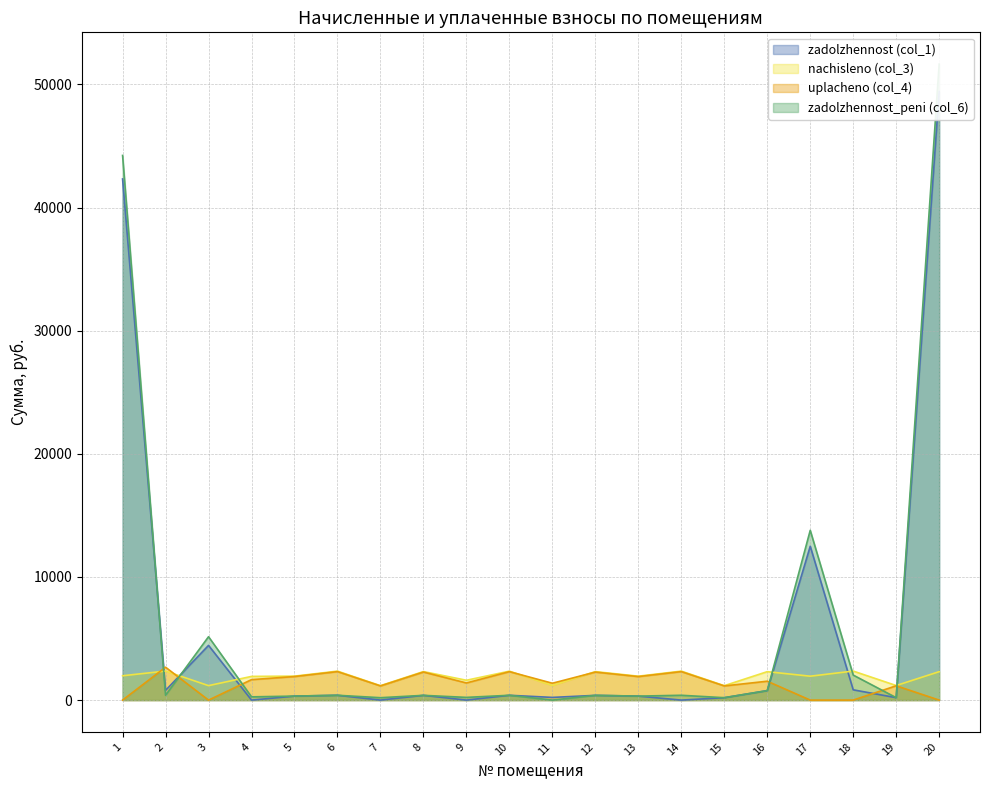

At which label is zadolzhennost_peni (col_6) closest to 25821?

17